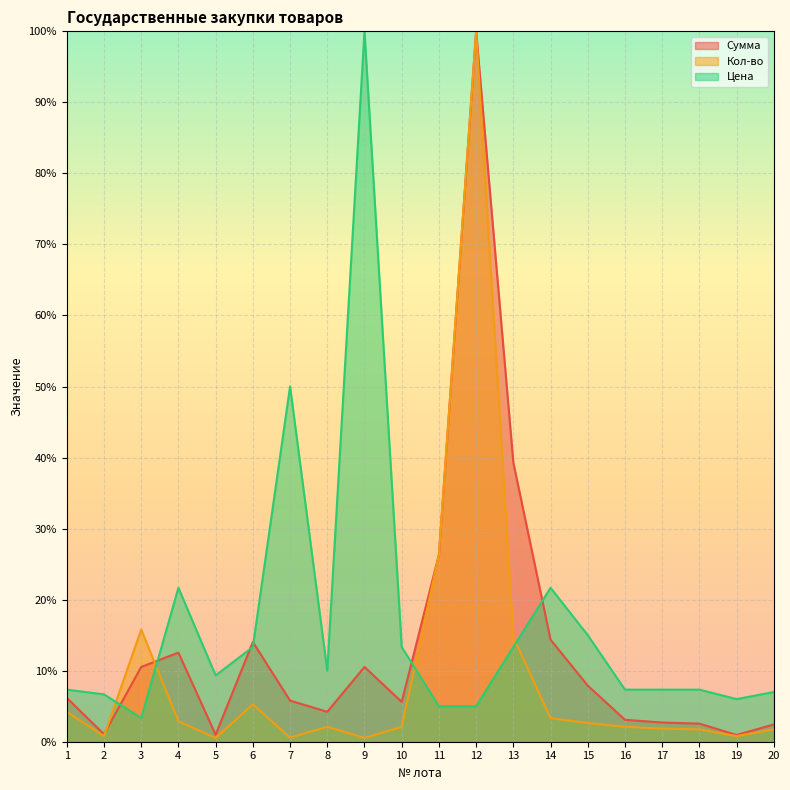

Rank the series by their average value, from highest to lowest.

Цена, Сумма, Кол-во